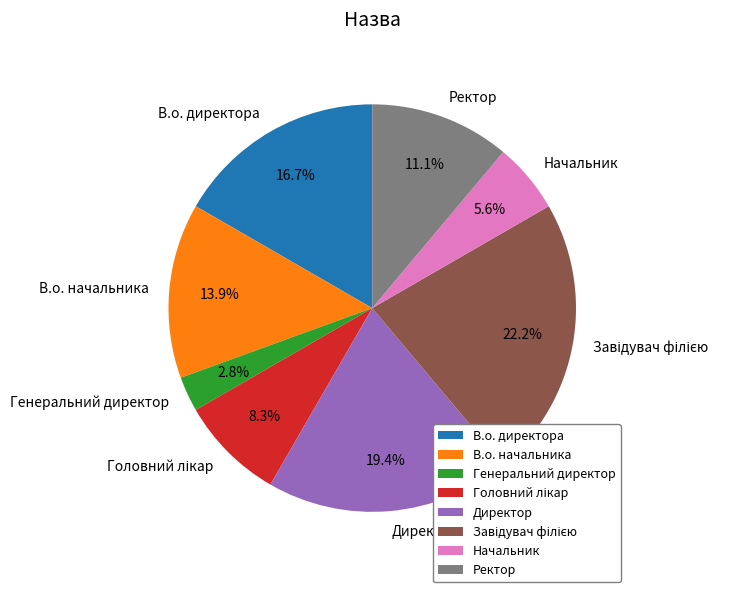

To the nearest percent, what is the difference between the Директор and Генеральний директор slice percentages?

17%